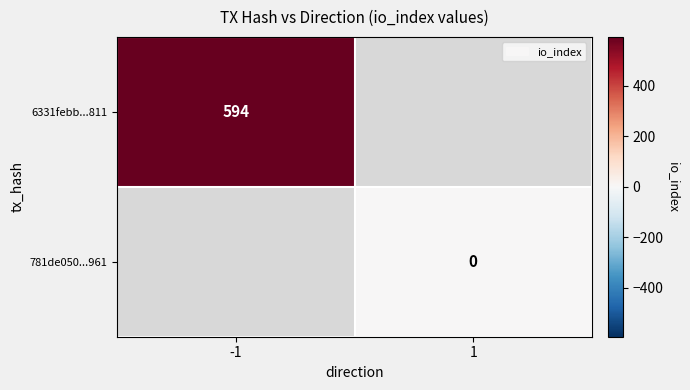

Is it true that 6331febb...811 equals 594 at -1?

True